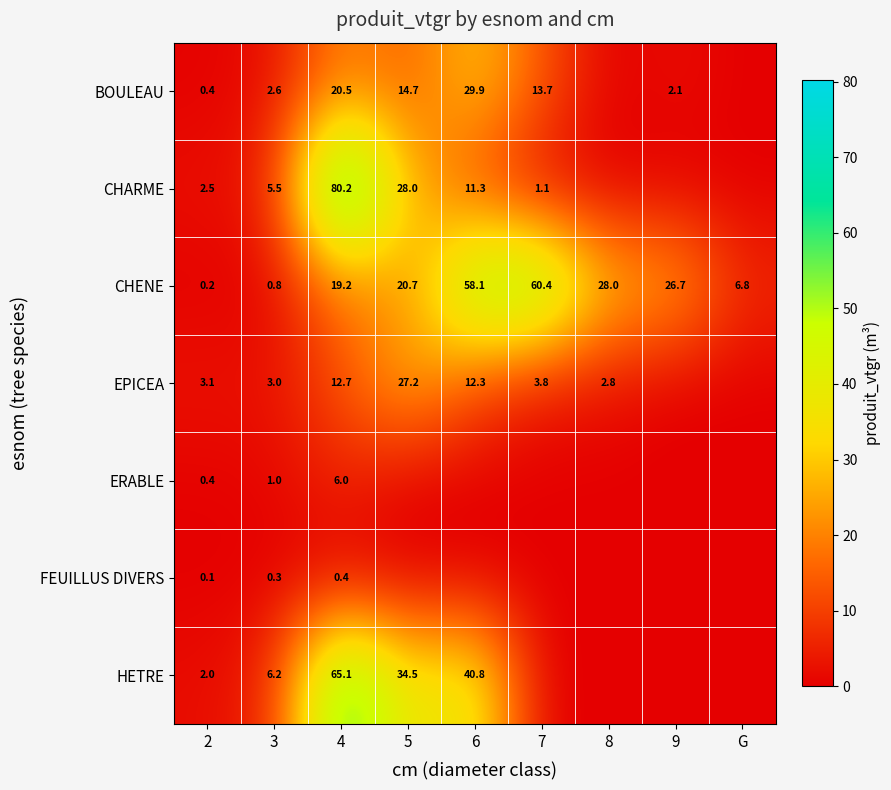

Is the value of FEUILLUS DIVERS at 4 greater than the value of CHENE at 7?

No